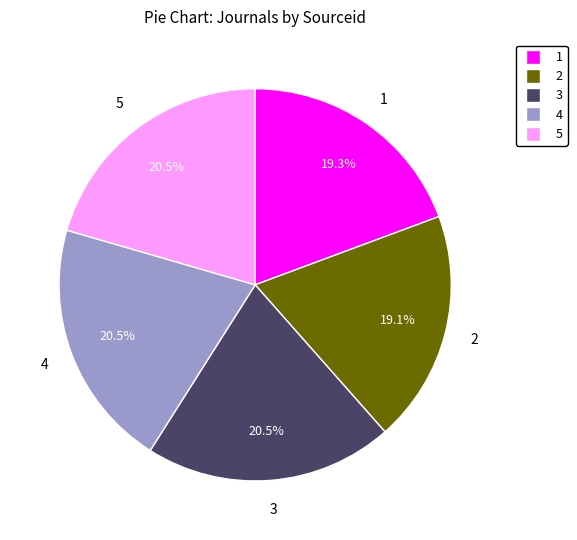

To the nearest percent, what is the difference between the largest and smallest slice percentages?

1%